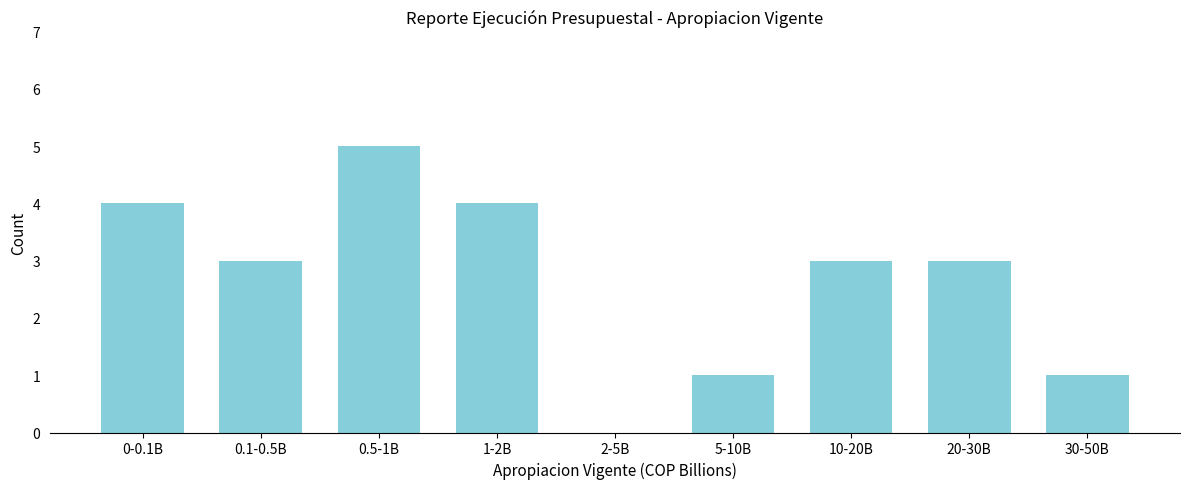

Reading left to right, extract all data points from this chart.

0-0.1B=4	0.1-0.5B=3	0.5-1B=5	1-2B=4	2-5B=0	5-10B=1	10-20B=3	20-30B=3	30-50B=1